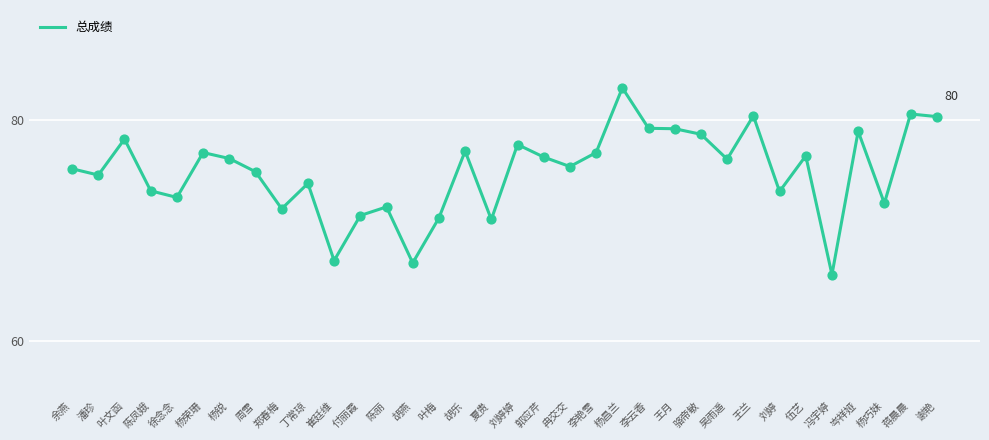

Between 李云香 and 徐念念, which is larger?

李云香